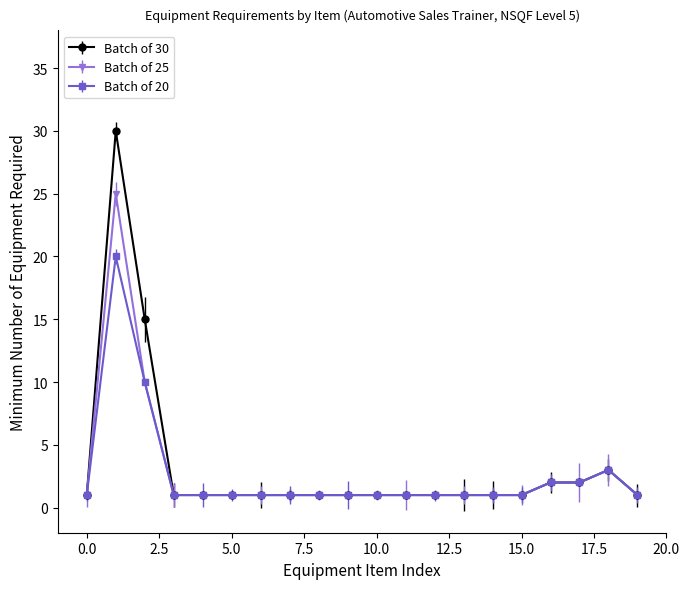

Which series has the widest spread of values?

Batch of 30